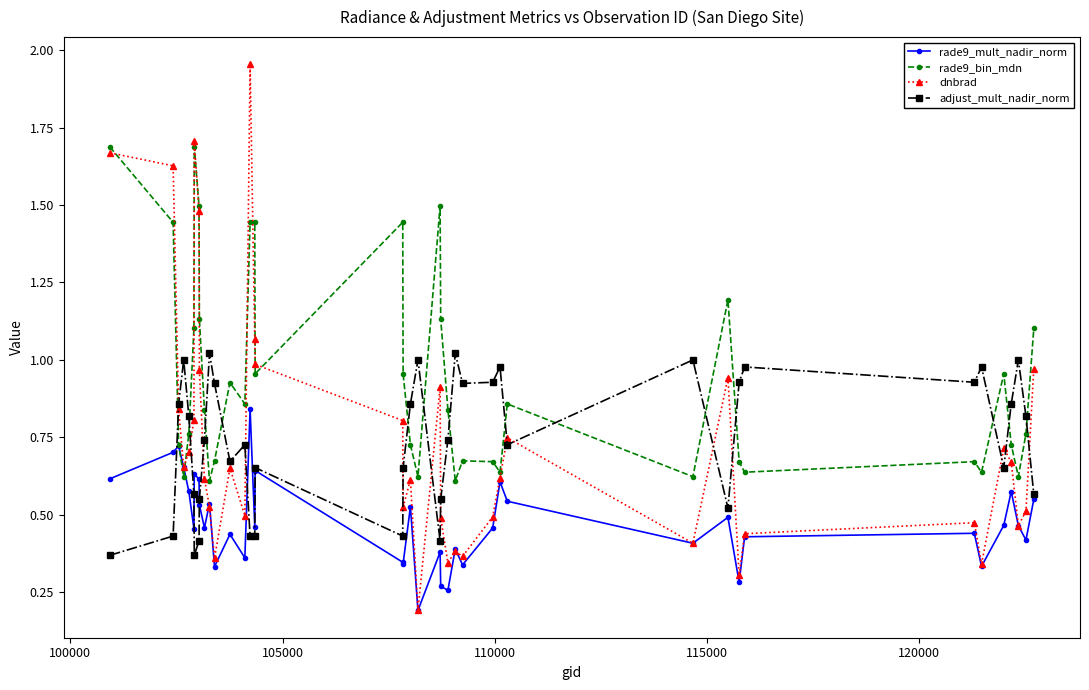

Which series has the largest total across all categories?

rade9_bin_mdn